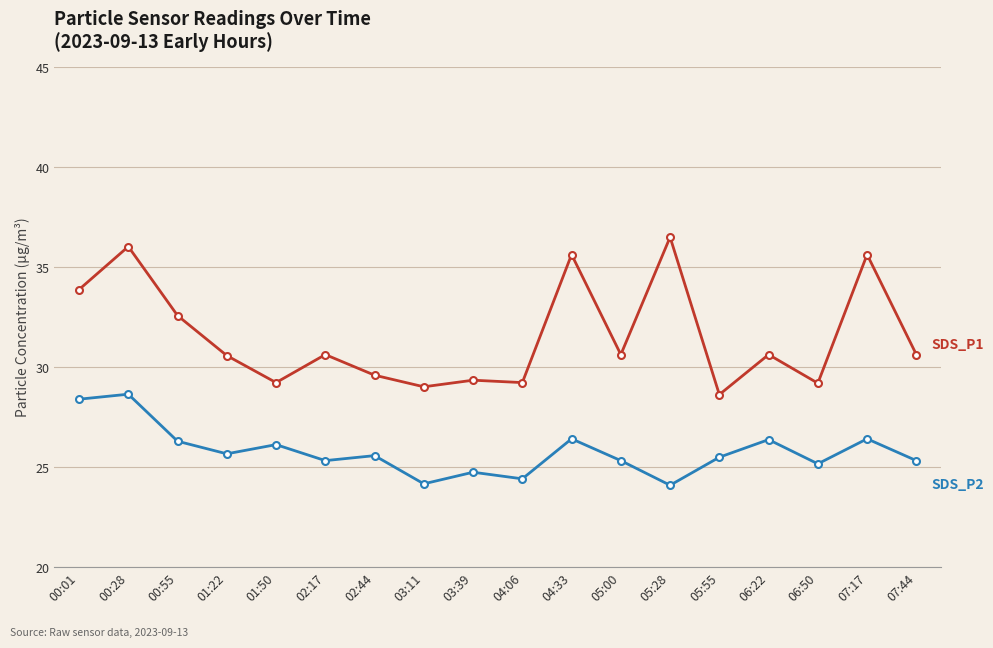

What is the maximum value shown in the chart?

36.5